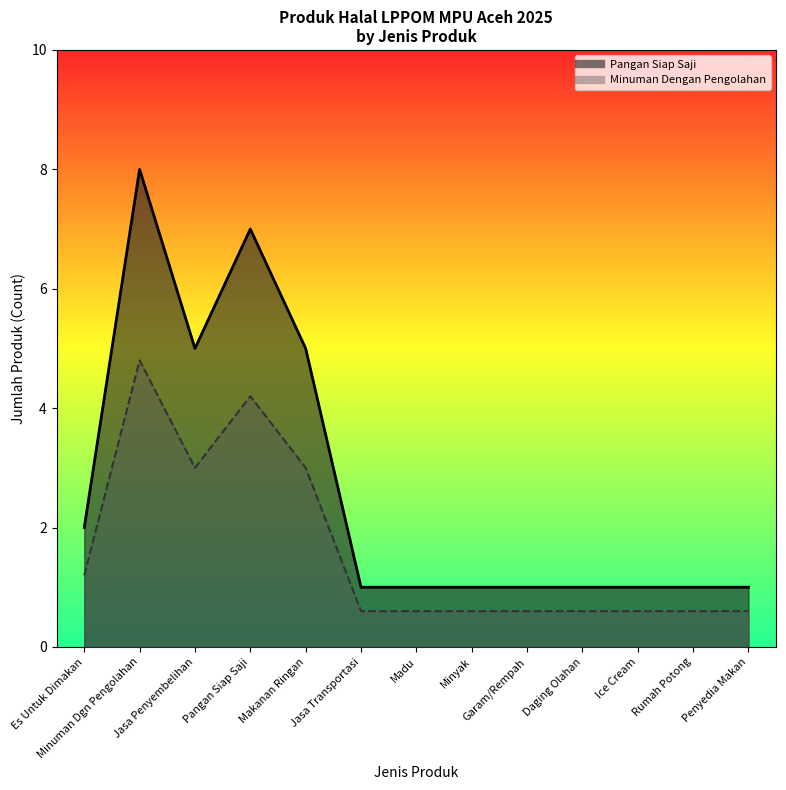

The value of Pangan Siap Saji at Garam Rempah is 1. True or false?

True